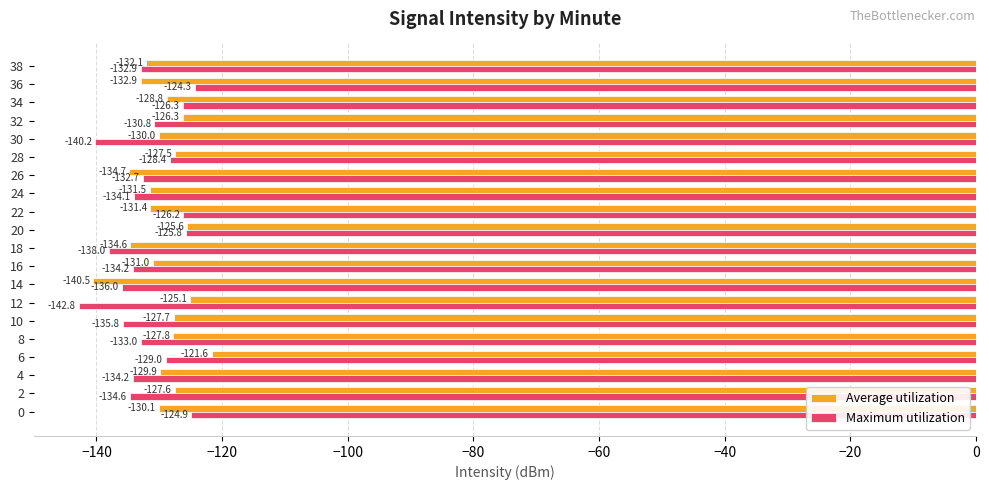

What is the difference between the Maximum utilization values at 38 and 14?

3.1